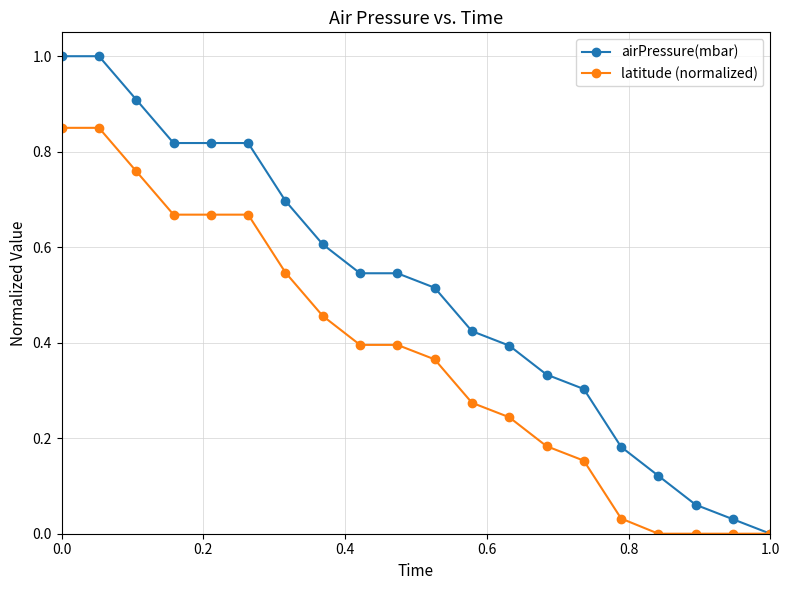

Rank the series by their maximum value, from highest to lowest.

airPressure(mbar), latitude (normalized)